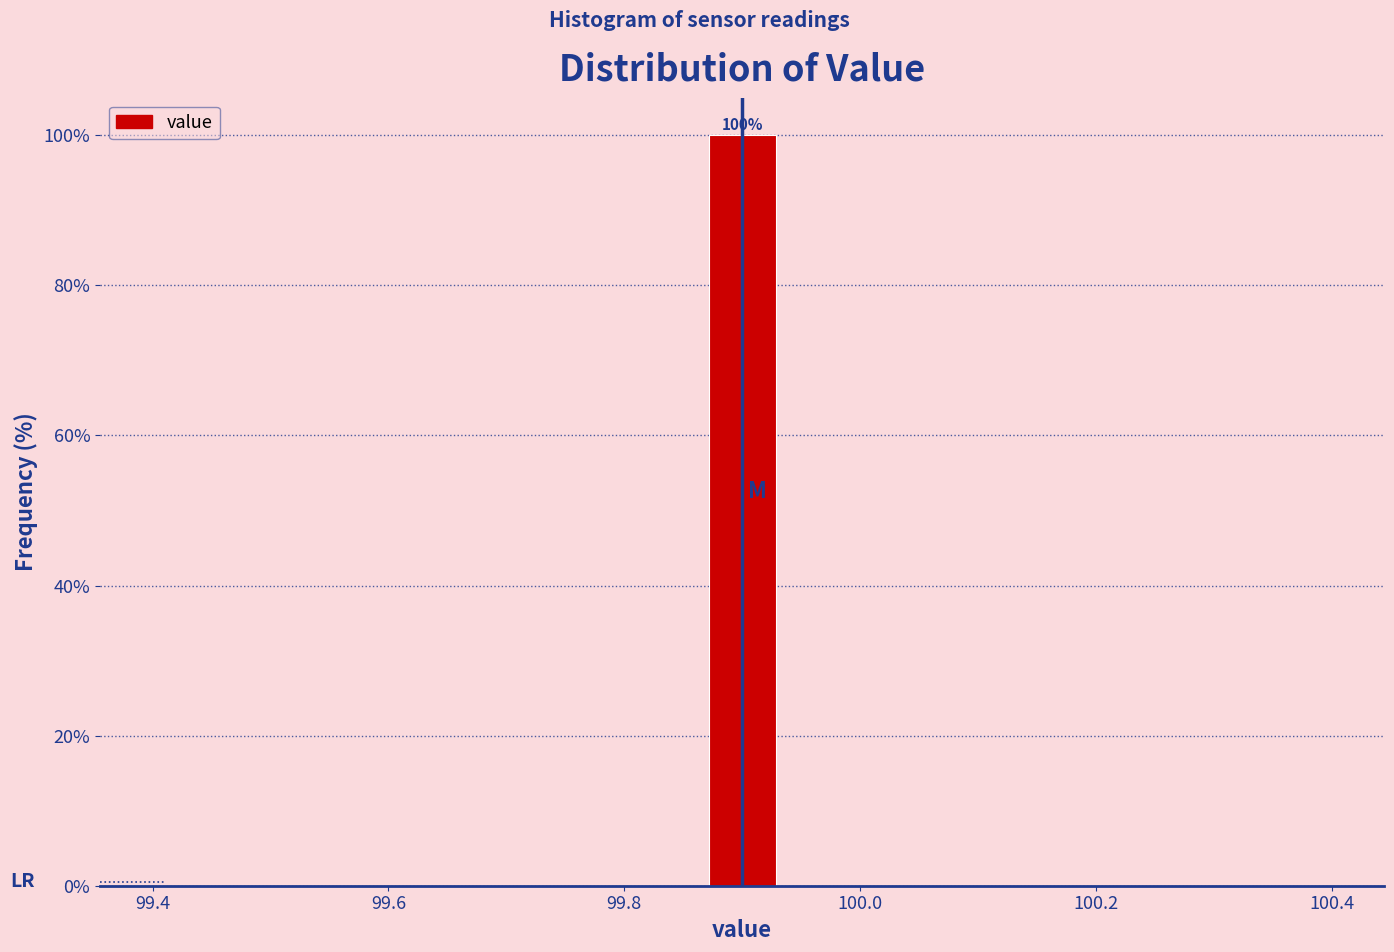

Around what value on the x-axis is the tallest bar? Give the approximate position of its centre, as read against the axis.

99.90